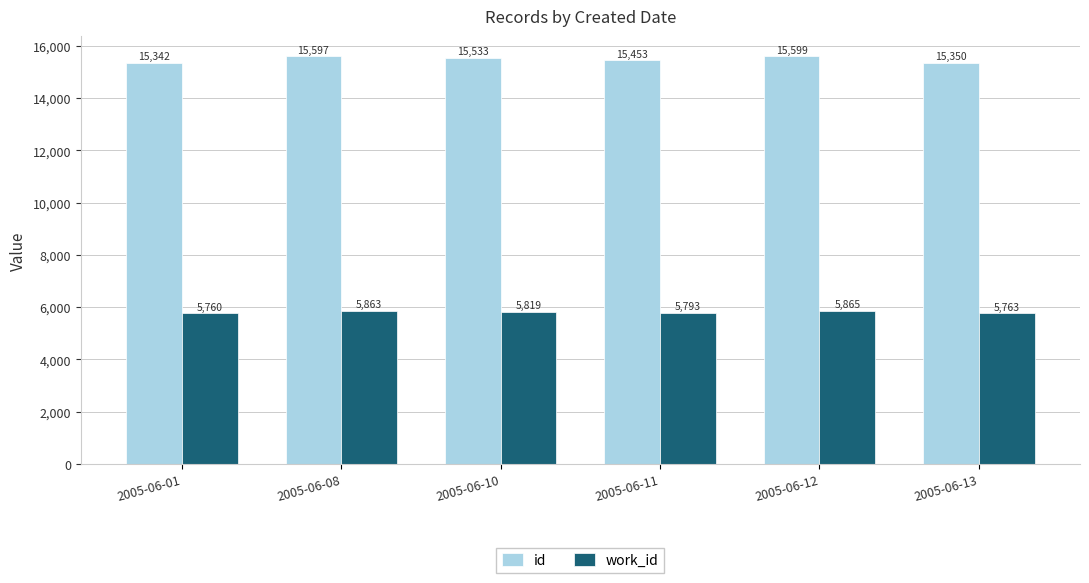

Reading right to left, list all the values displayed in this chart.

id: 15350	15599	15453	15533	15597	15342
work_id: 5763	5865	5793	5819	5863	5760